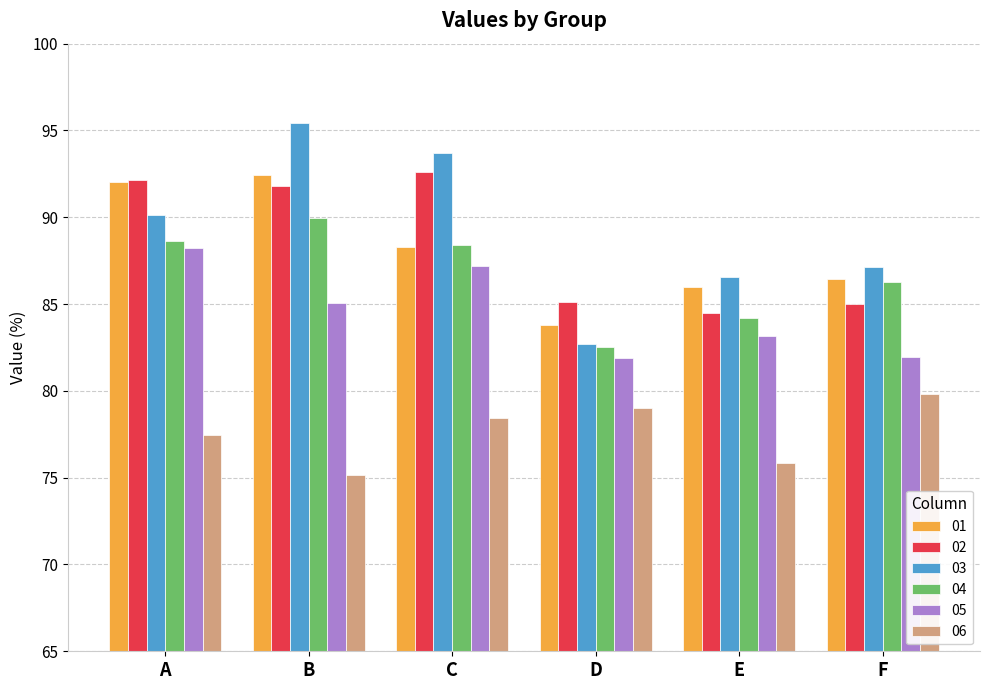

Where does the 01 series first go above 88?

A